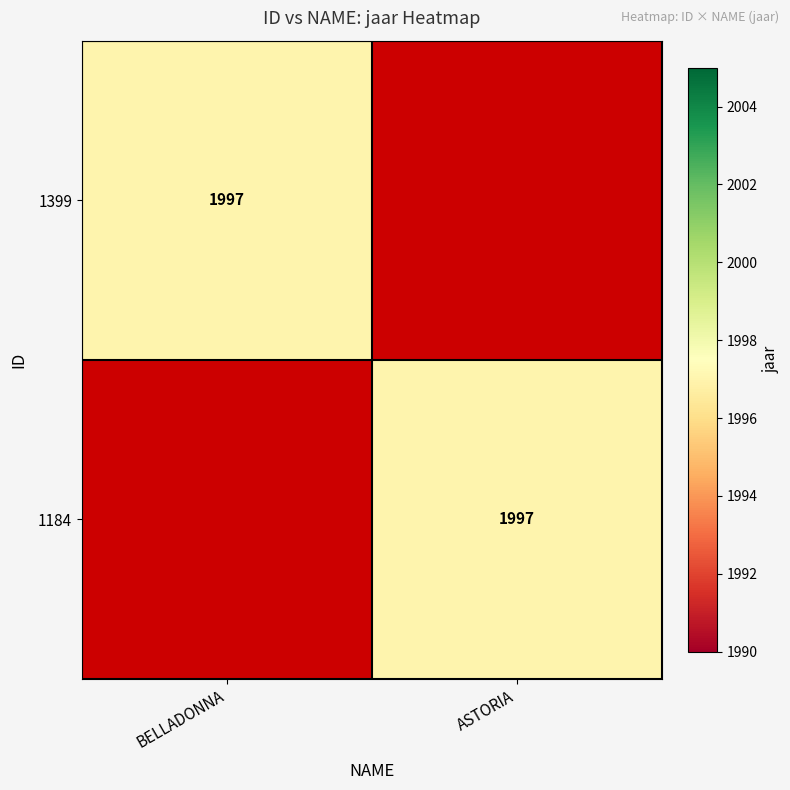

The 1184 series shows 1997 at ASTORIA. True or false?

True